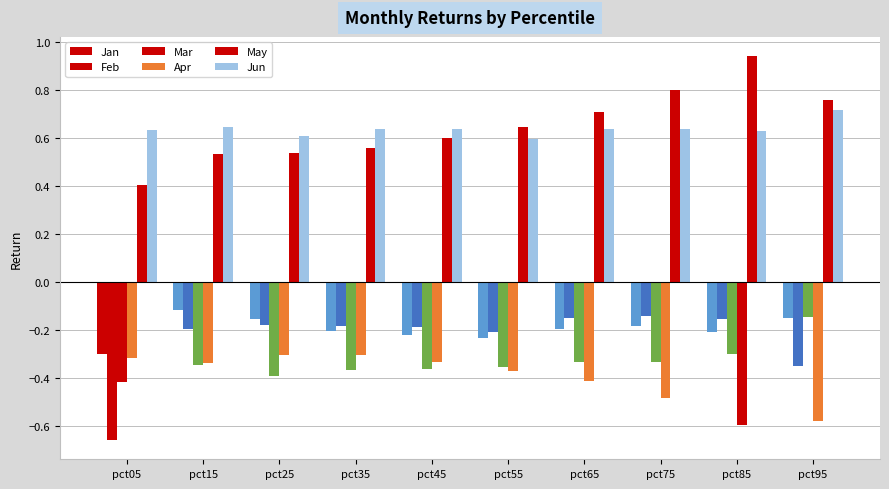

Count the number of data series in this chart.

6